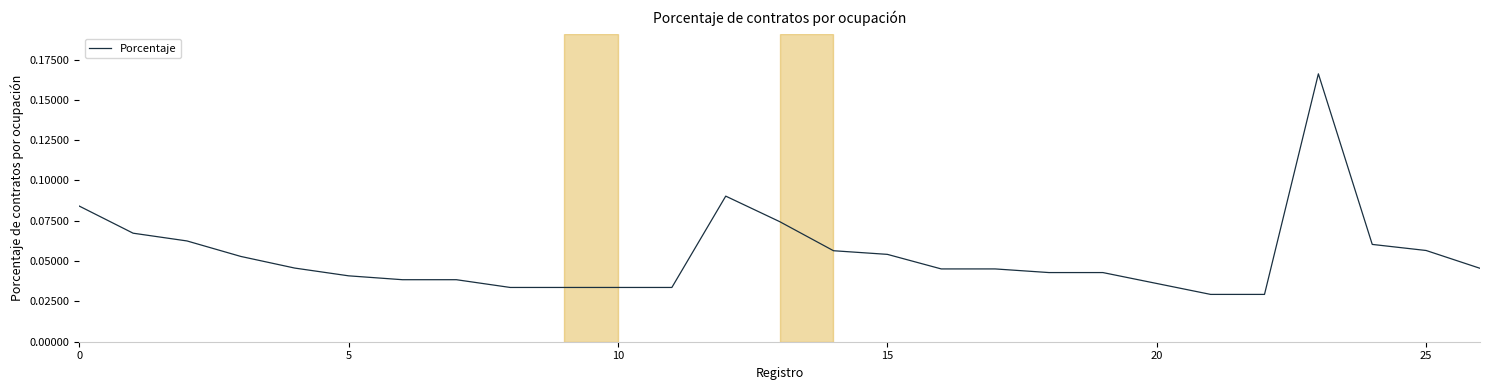

How many lines are shown in the chart?

1